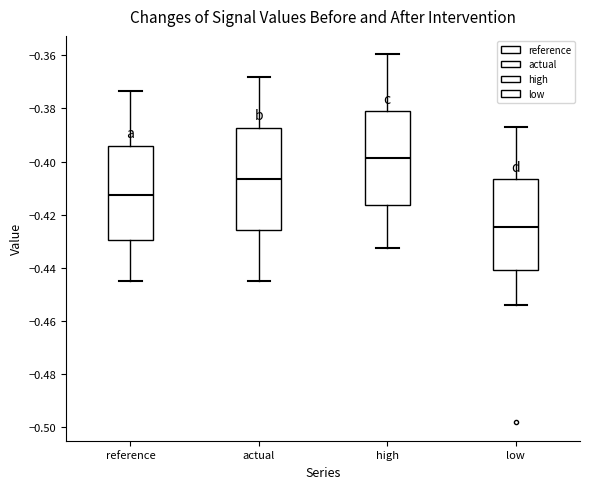

Where does the lower whisker of the box for actual end on the y-axis? The values are not printed on the chart, so give them approximately, as read against the axis.

-0.444